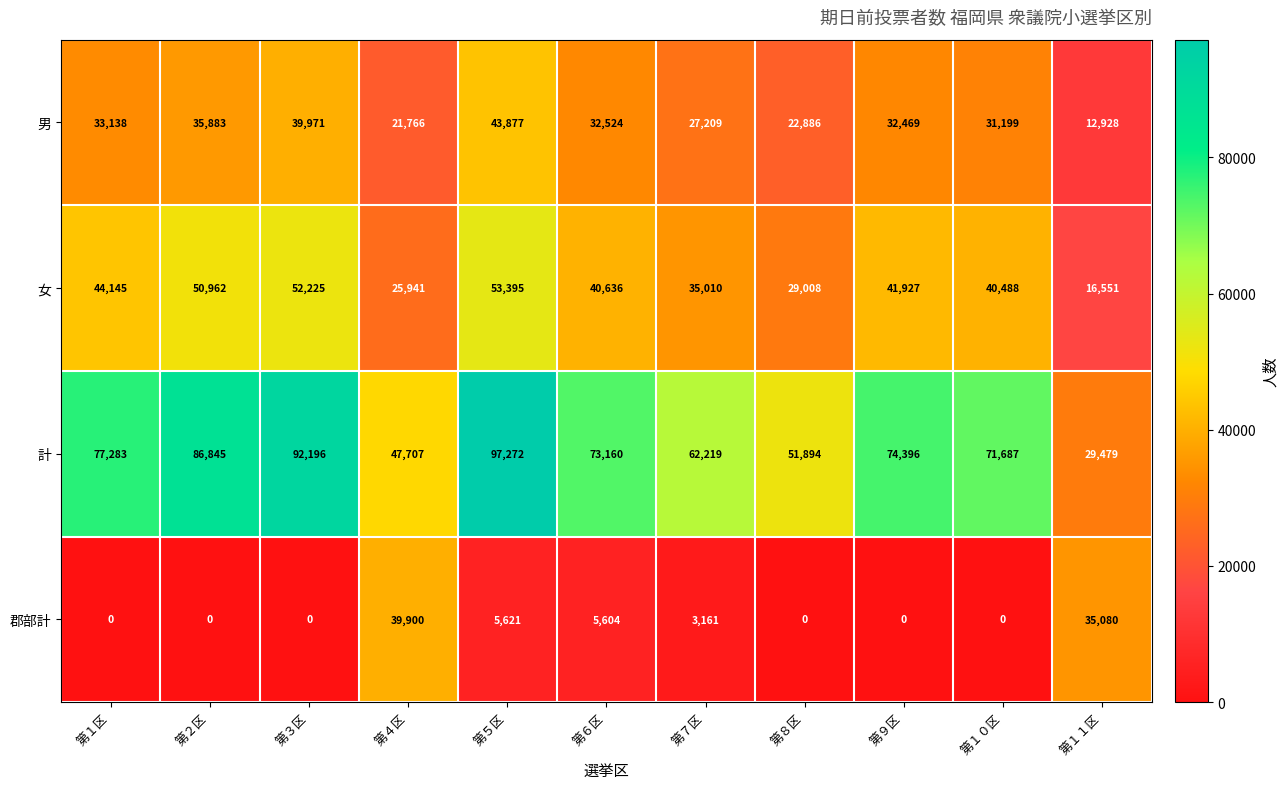

List the series in order of their peak value, lowest first.

郡部計, 男, 女, 計